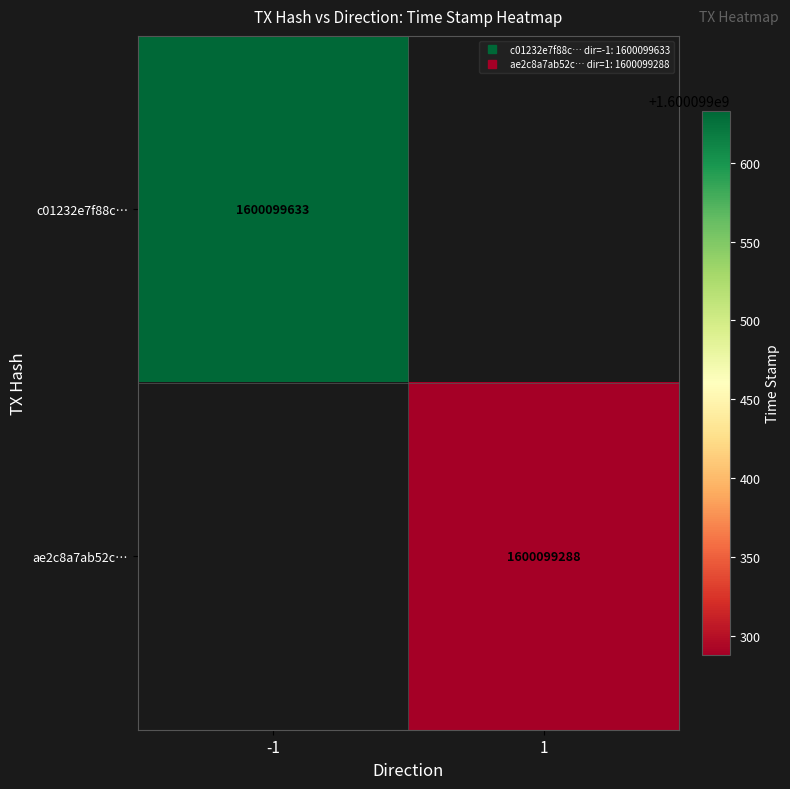

Which series changed the most between 0 and 1?

c01232e7f88c31508e2666329b3c81c66765e91